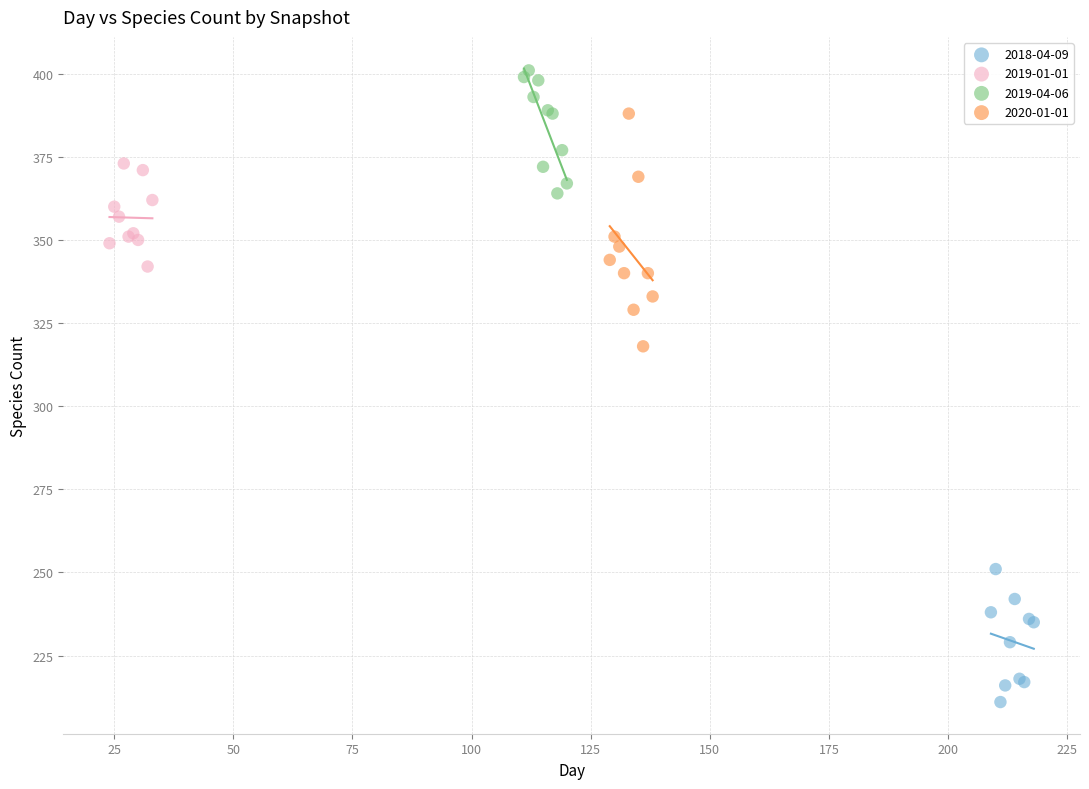

Which series contains the lowest Y value?

2018-04-09